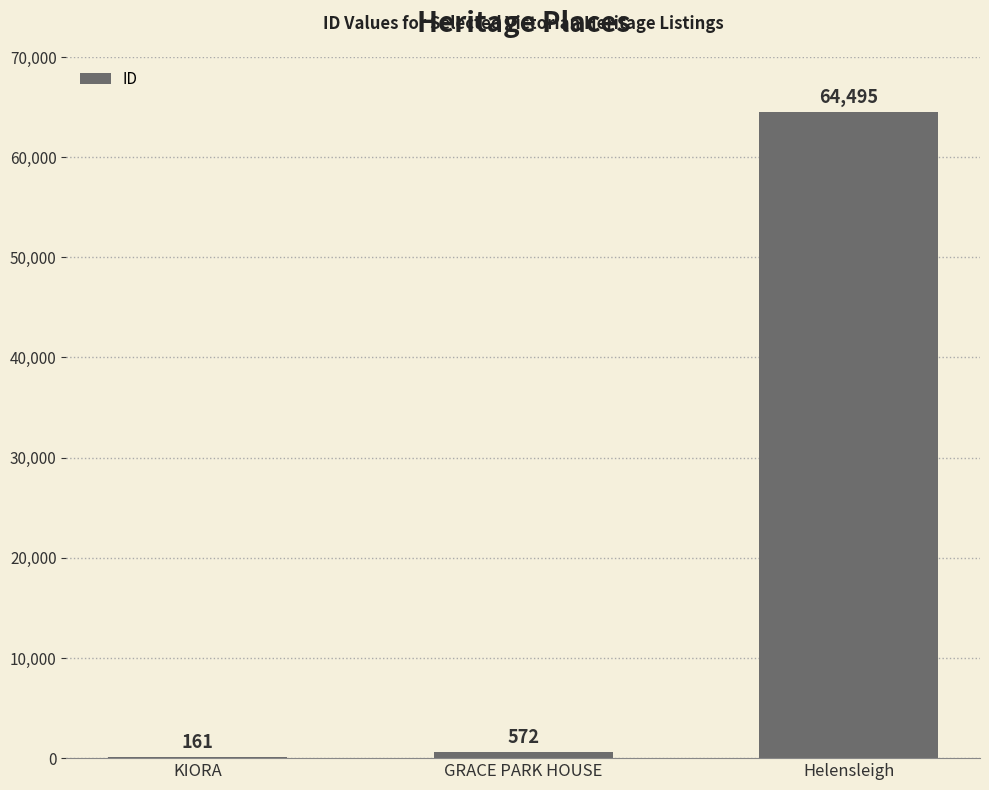

What is the average value?

21743